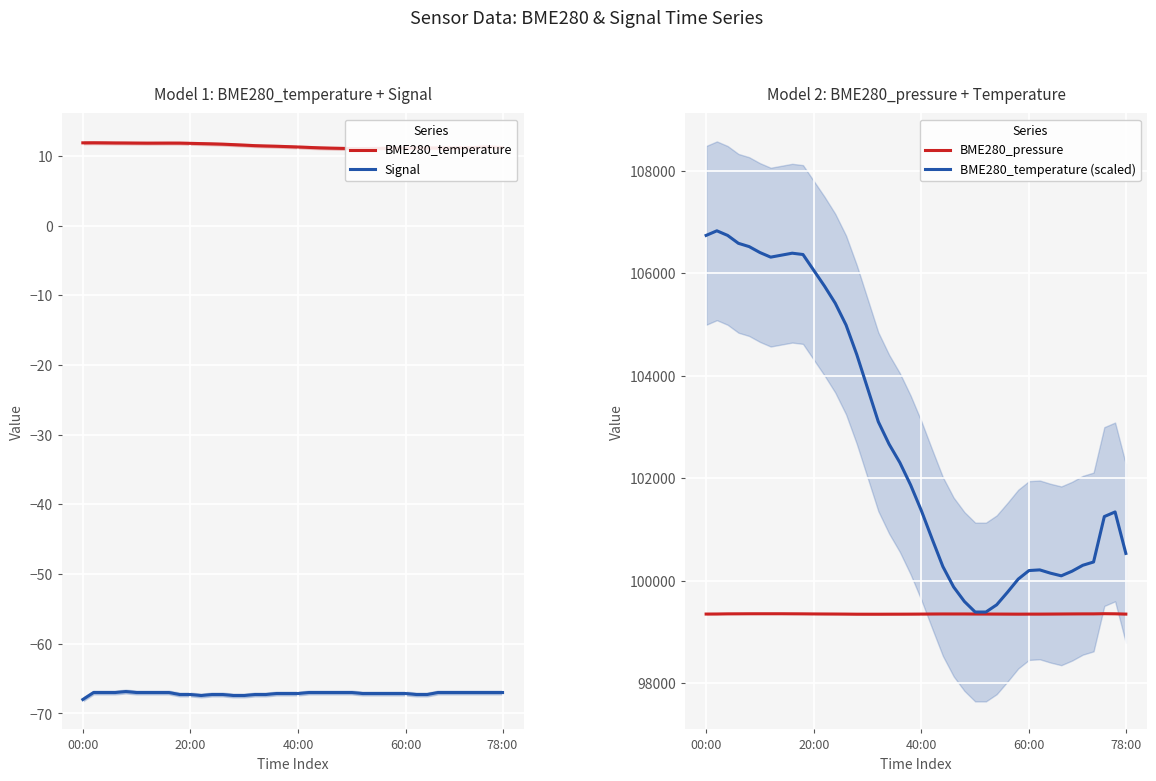

True or false: Signal and BME280_pressure cross at least once.

False